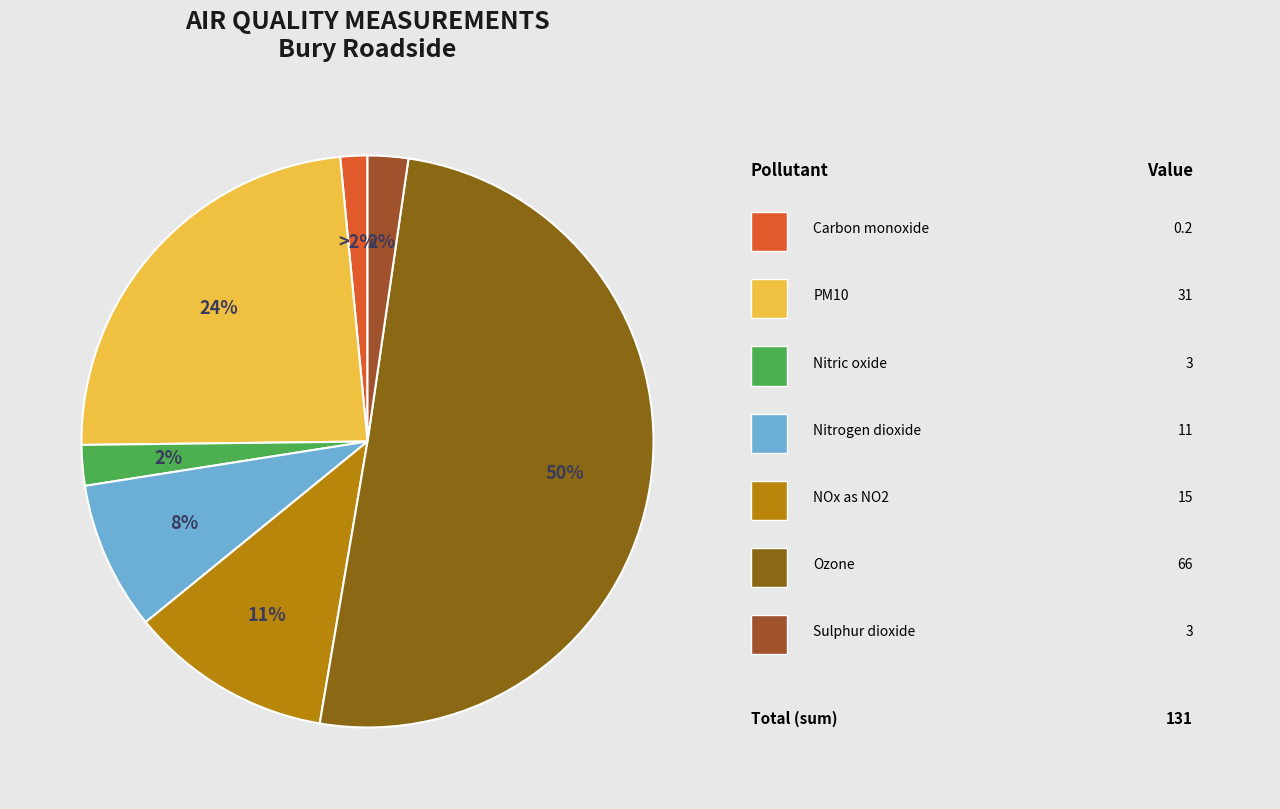

How many segments does this pie chart have?

7